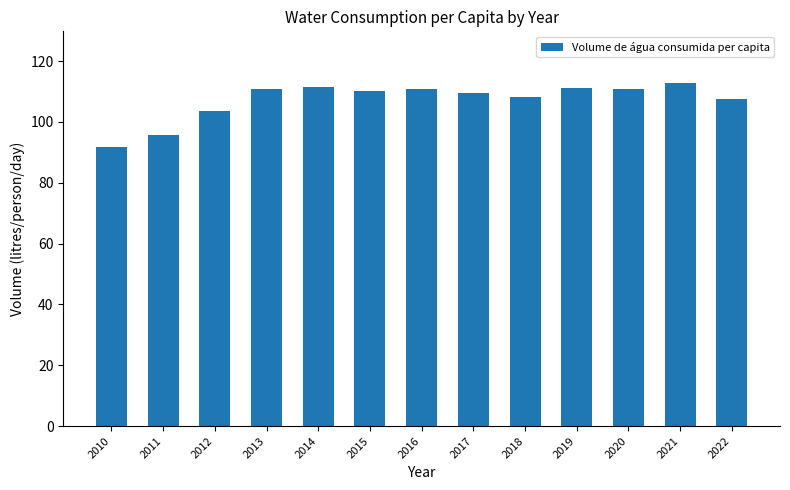

Approximately how many times larger is the value at 2022 compared to 2010?

1.2